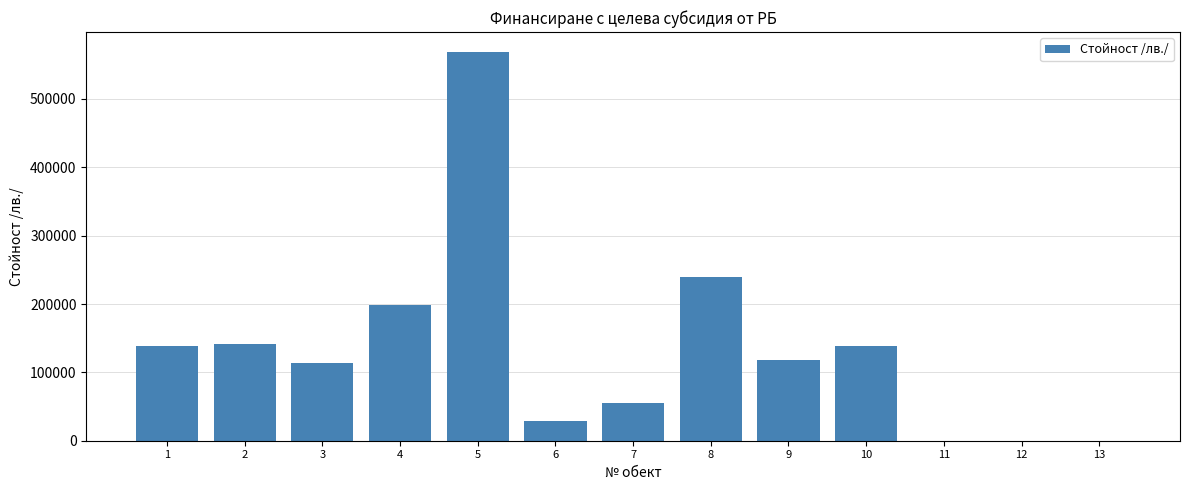

True or false: the data shows 28180 at 7.

False